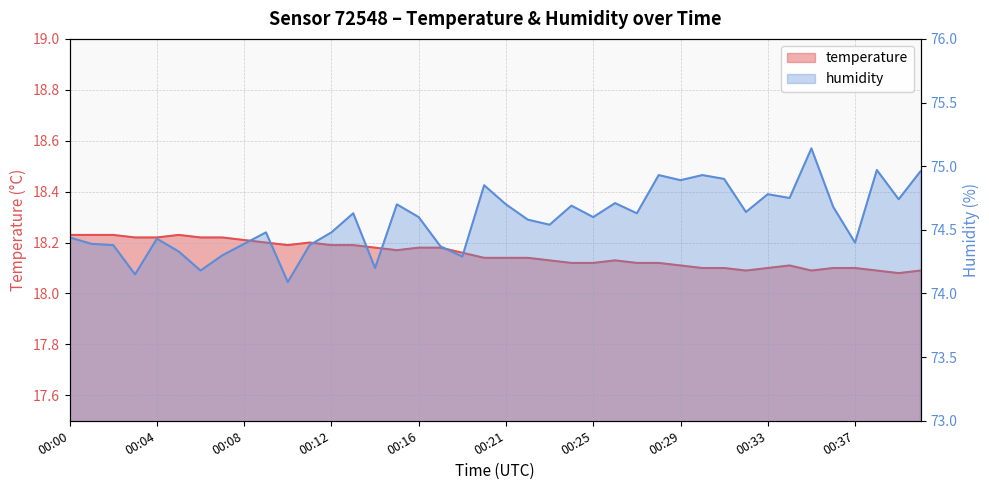

What is the difference between the maximum and second lowest values in the temperature series?

0.1